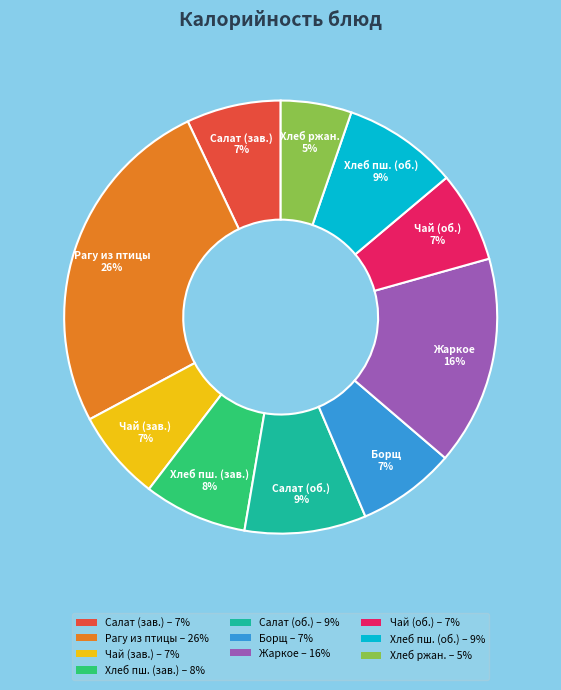

Does any single category account for the majority?

No